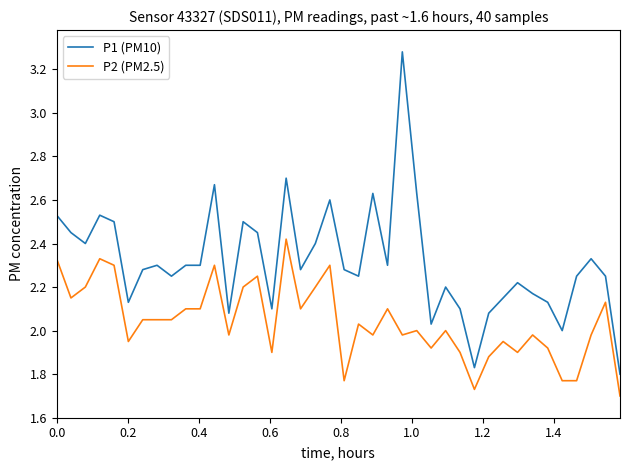

Which series has the largest total across all categories?

P1 (PM10)